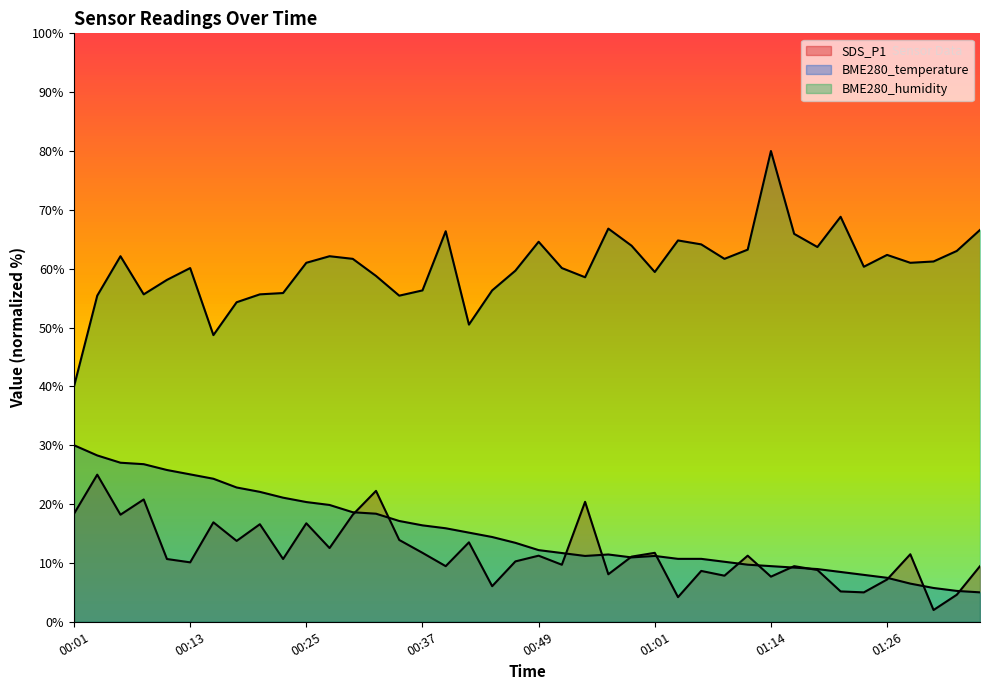

True or false: BME280_humidity and BME280_temperature cross at least once.

False